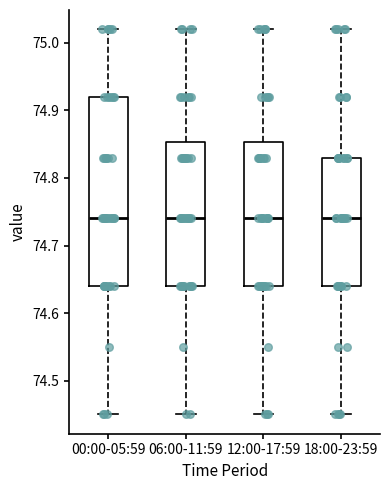

Reading left to right, read every box against the y-axis: the position of its median line, the range the box covers, and the ends of its whiskers. The values are not printed on the chart, so give them approximately, as read against the axis.

00:00-05:59: median 74.74, box 74.64 to 74.92, whiskers 74.45 to 75.02
06:00-11:59: median 74.74, box 74.64 to 74.85, whiskers 74.45 to 75.02
12:00-17:59: median 74.74, box 74.64 to 74.85, whiskers 74.45 to 75.02
18:00-23:59: median 74.74, box 74.64 to 74.83, whiskers 74.45 to 75.02